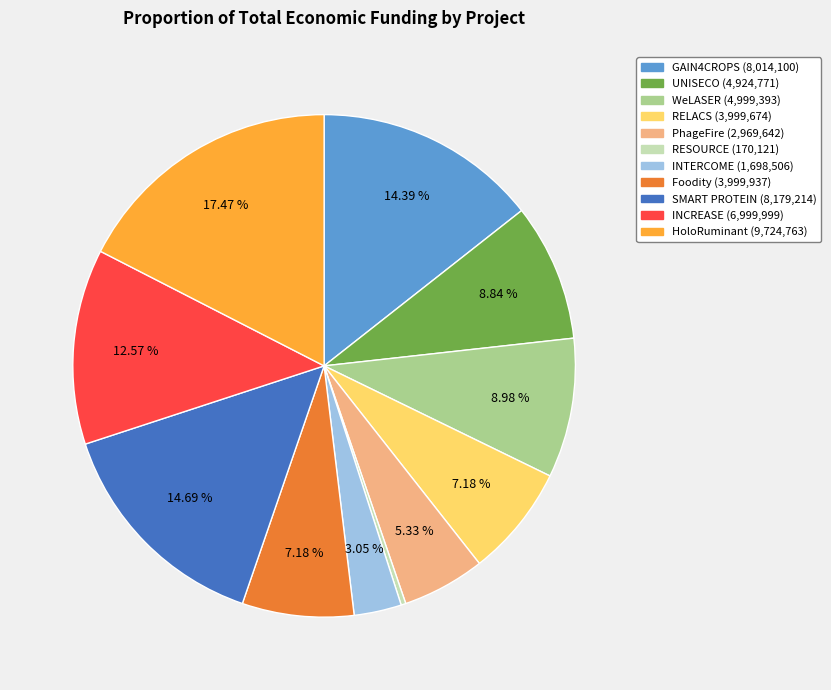

Between SMART PROTEIN and INTERCOME, which is larger?

SMART PROTEIN